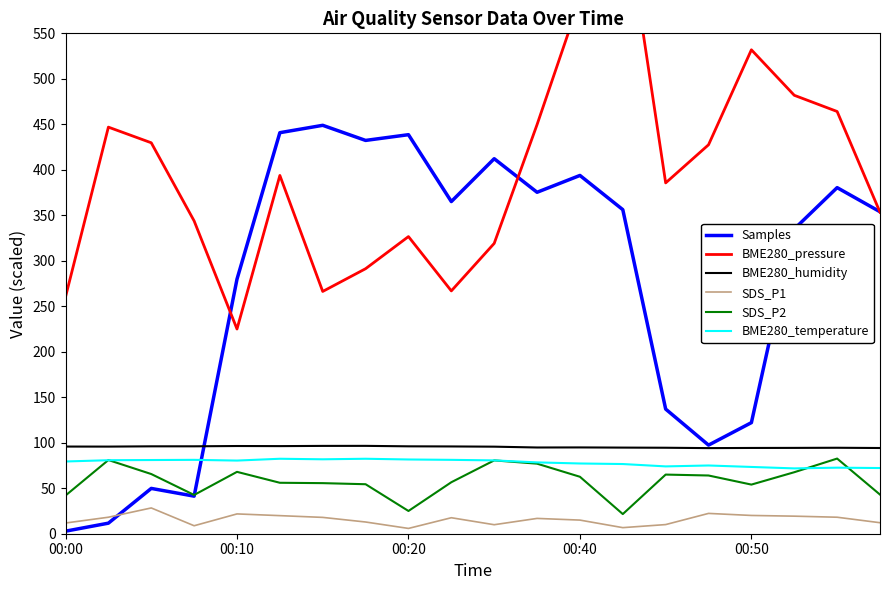

What value does the SDS_P2 series have at 18?

82.6